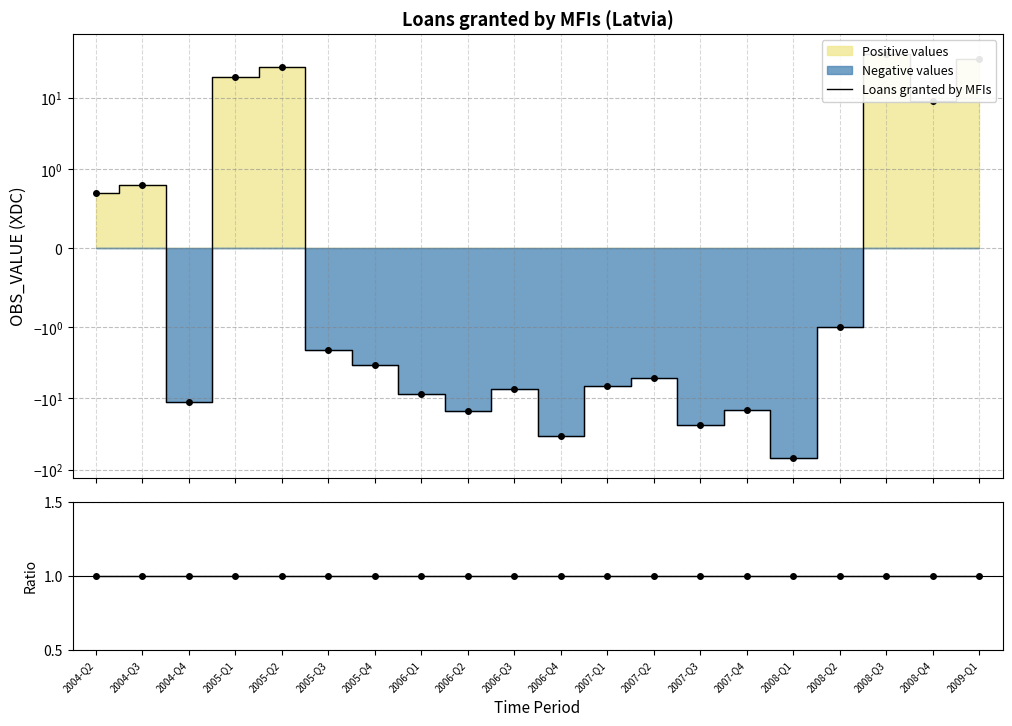

Between 2004-Q3 and 2005-Q1, which series saw the biggest shift?

Loans granted by MFIs